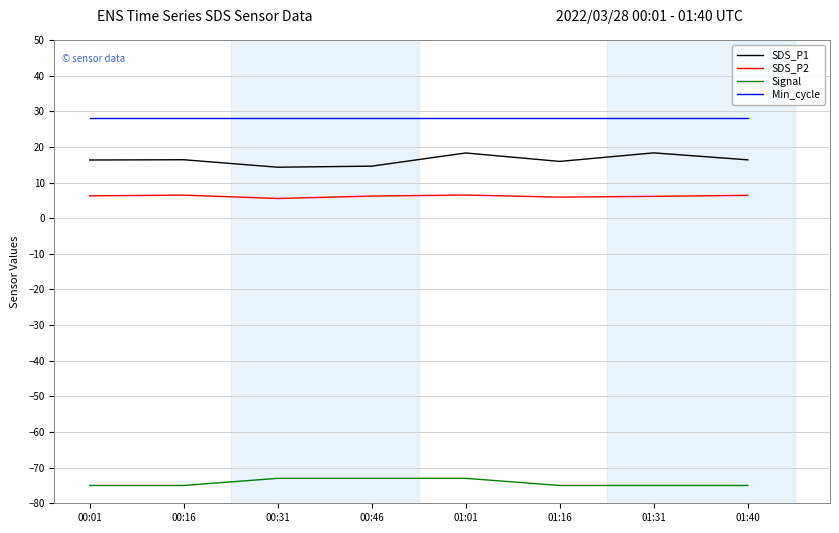

What position from the right is 00:01?

8